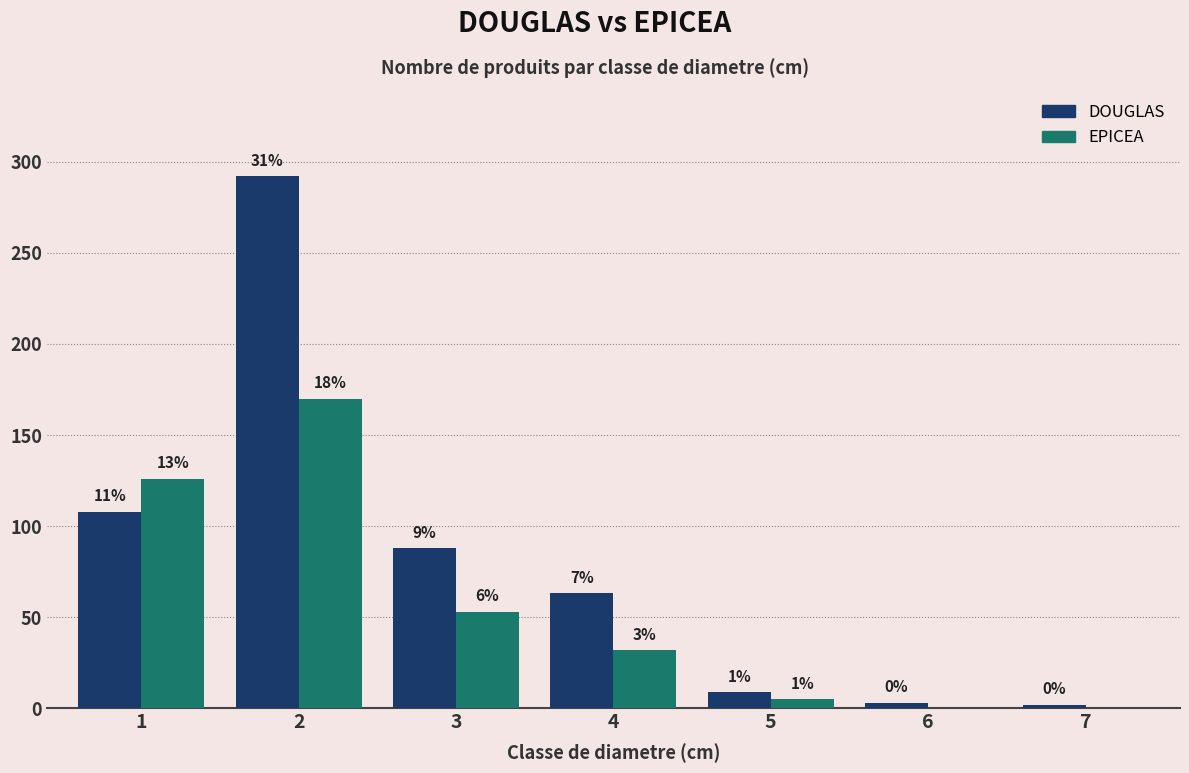

How many groups of bars are there?

7